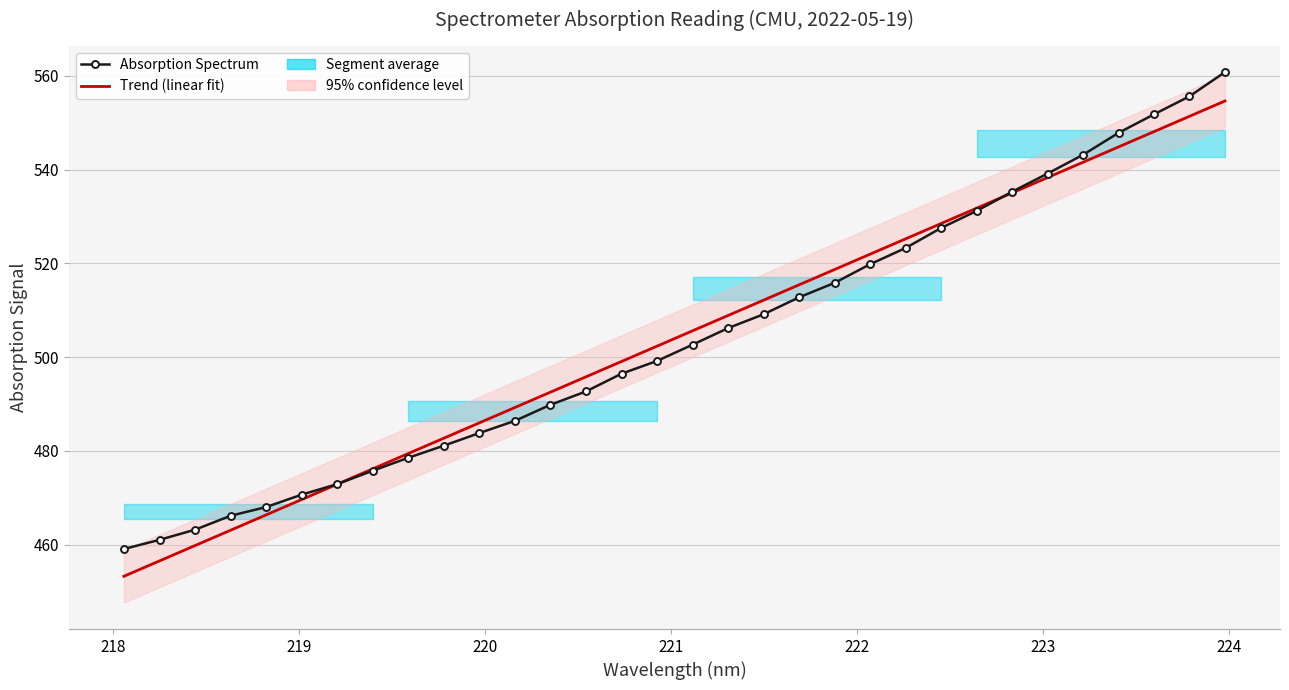

List the series in order of their peak value, highest first.

Absorption Spectrum, Trend (linear fit)